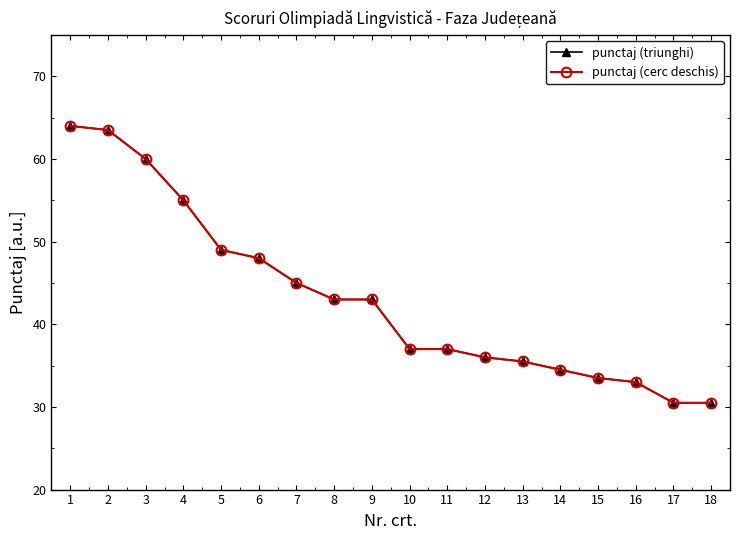

Does the chart have visible grid lines?

No